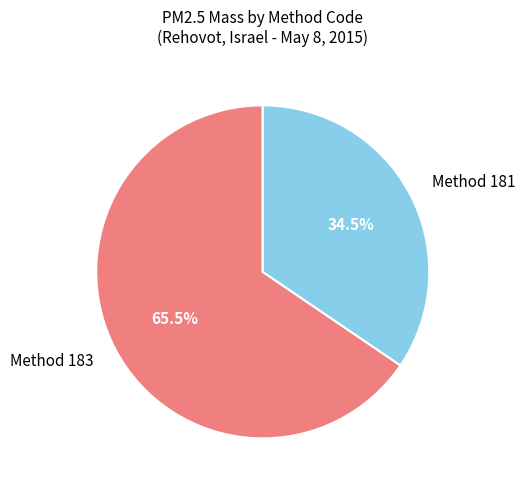

To the nearest percent, what is the average slice percentage?

50%